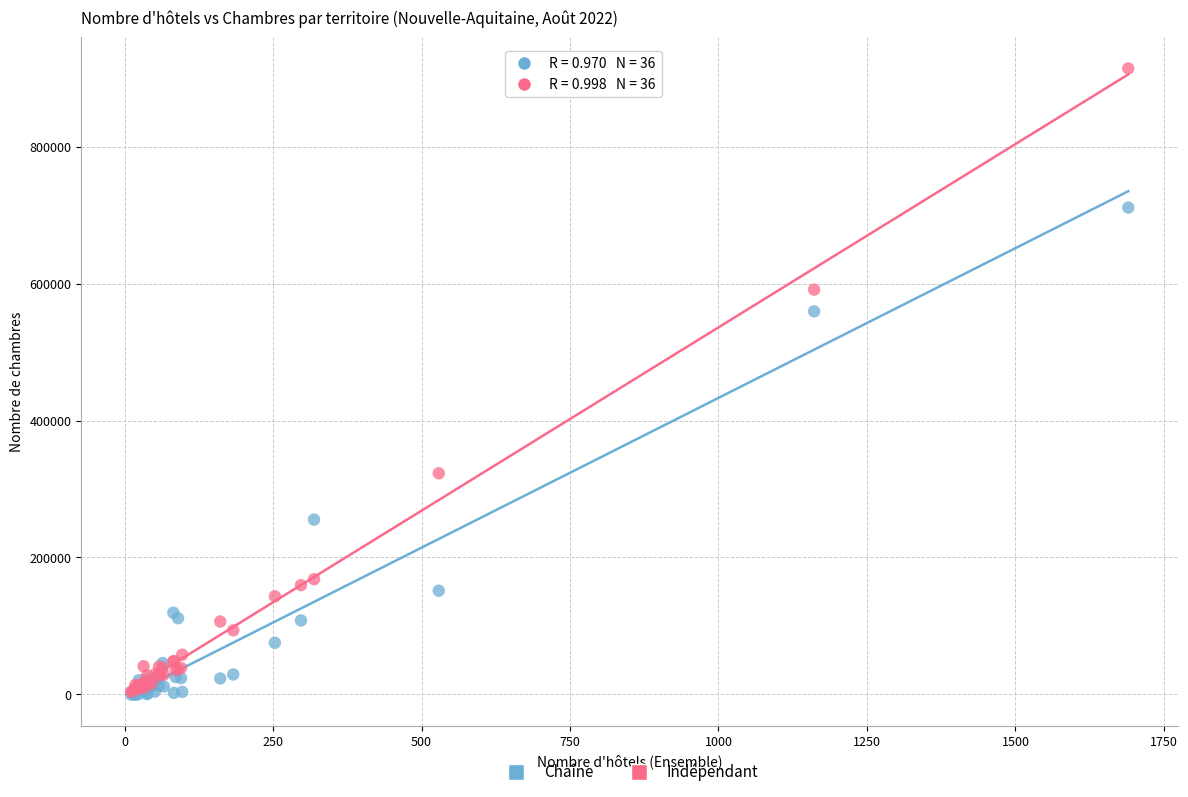

What are all the series names shown in the legend?

Chaîne, Indépendant